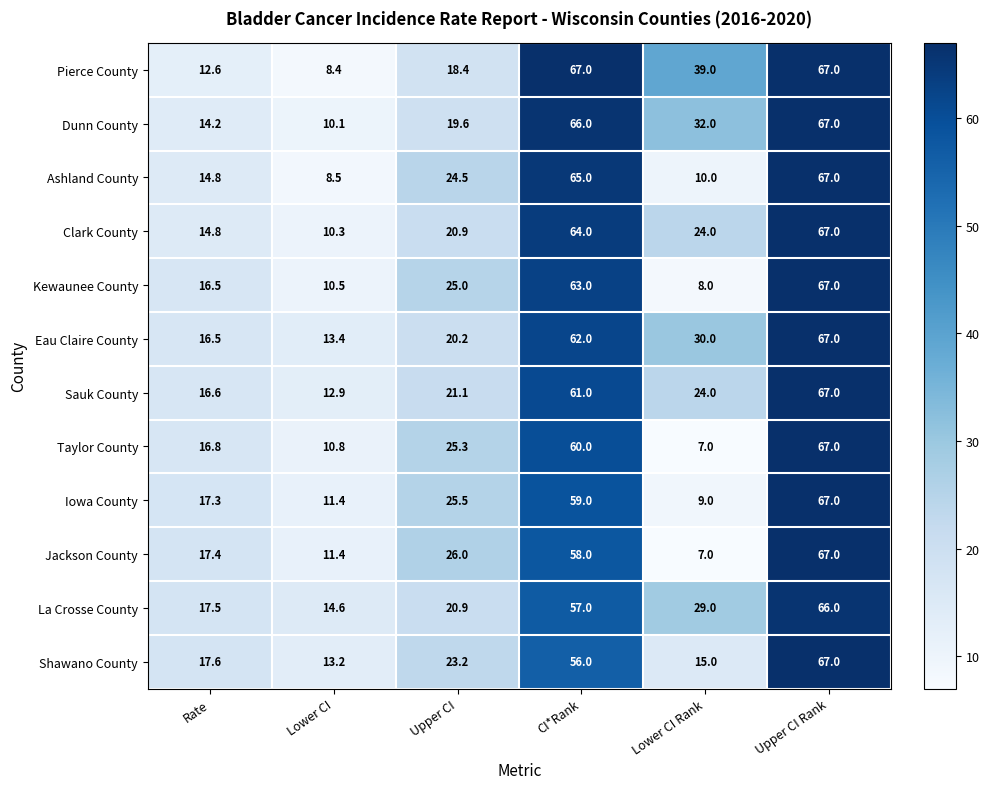

Where does the Dunn County series first go above 32?

CI*Rank